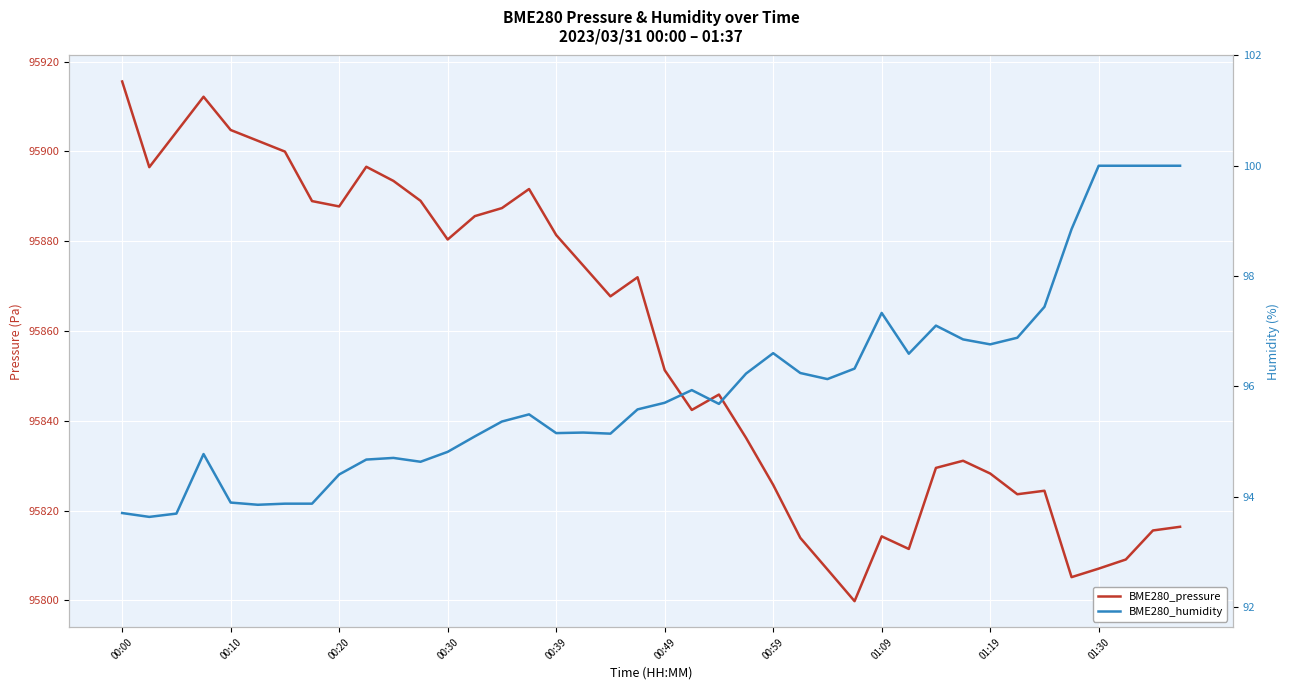

What is the difference between the BME280_humidity values at 15 and 00:30?

0.7